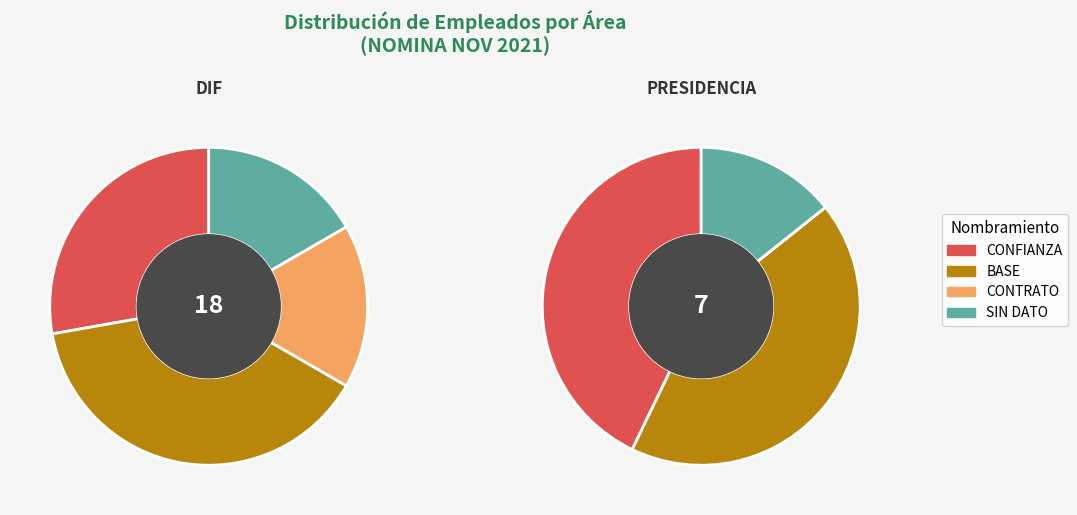

To the nearest percent, what is the difference between the DIF and PRESIDENCIA slice percentages?

100%